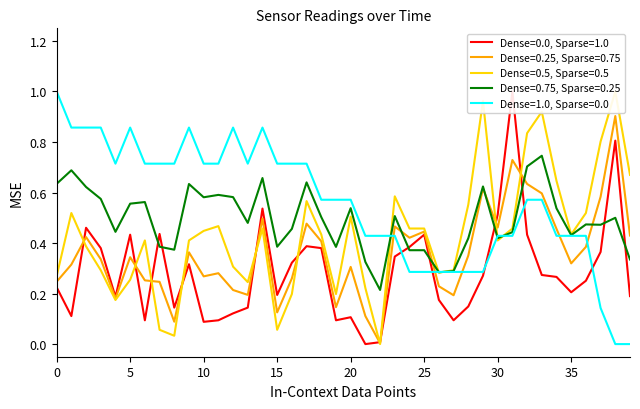

Does the chart have visible grid lines?

No